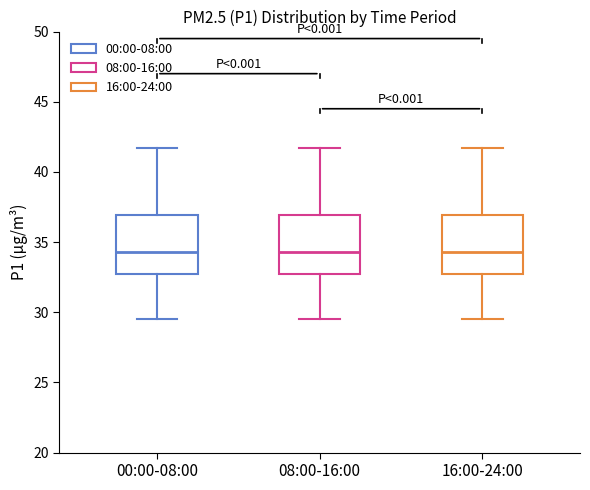

Where is the upper edge of the box for 16:00-24:00 on the y-axis? The values are not printed on the chart, so give them approximately, as read against the axis.

37.0